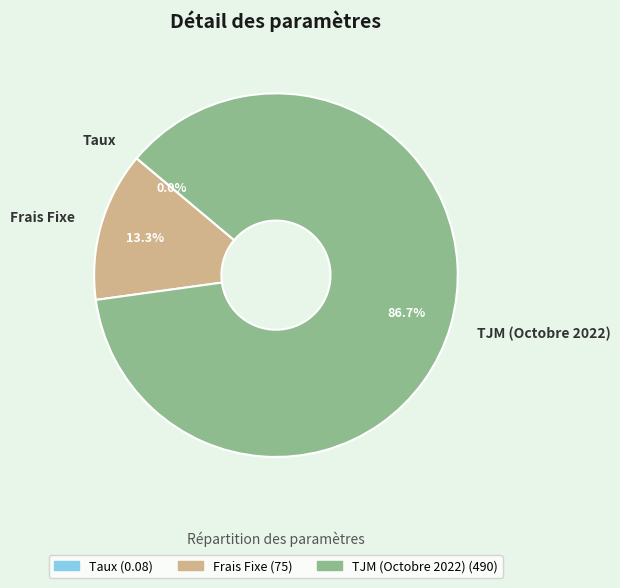

Is there any slice that represents more than half of the pie?

Yes